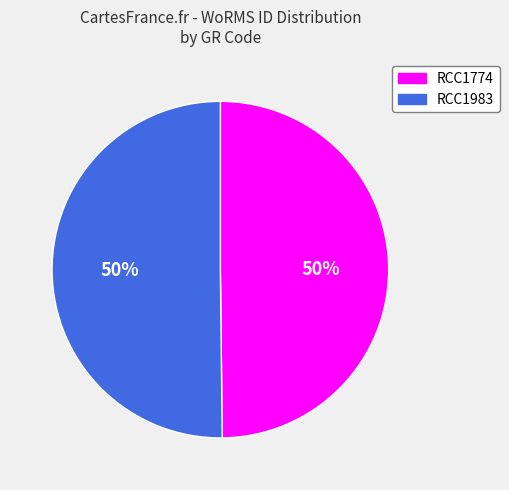

True or false: RCC1774 accounts for 50% of the total.

True